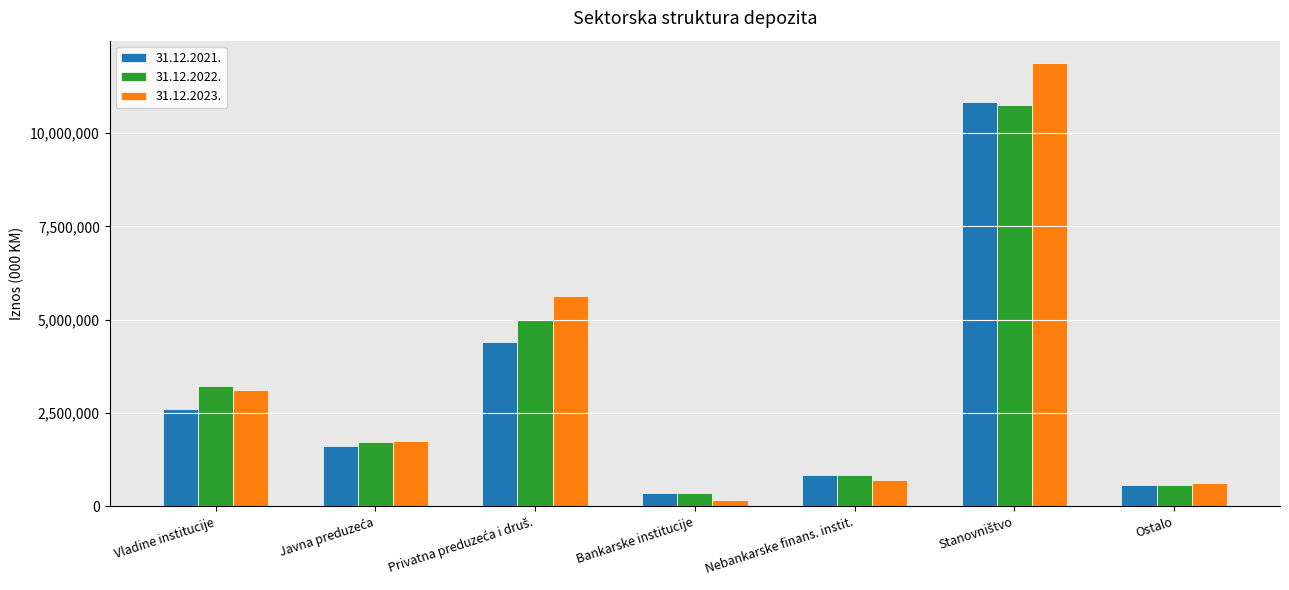

What is the difference between the maximum and second lowest values in the 31.12.2021. series?

10270363